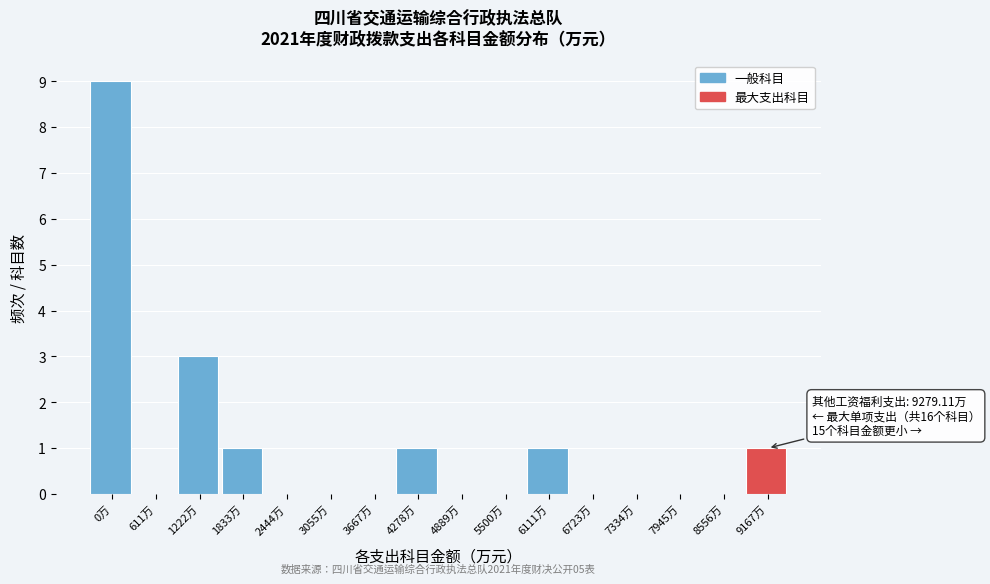

Reading left to right, list all the values displayed in this chart.

0万=9	611万=0	1222万=3	1833万=1	2444万=0	3055万=0	3667万=0	4278万=1	4889万=0	5500万=0	6111万=1	6723万=0	7334万=0	7945万=0	8556万=0	9167万=1